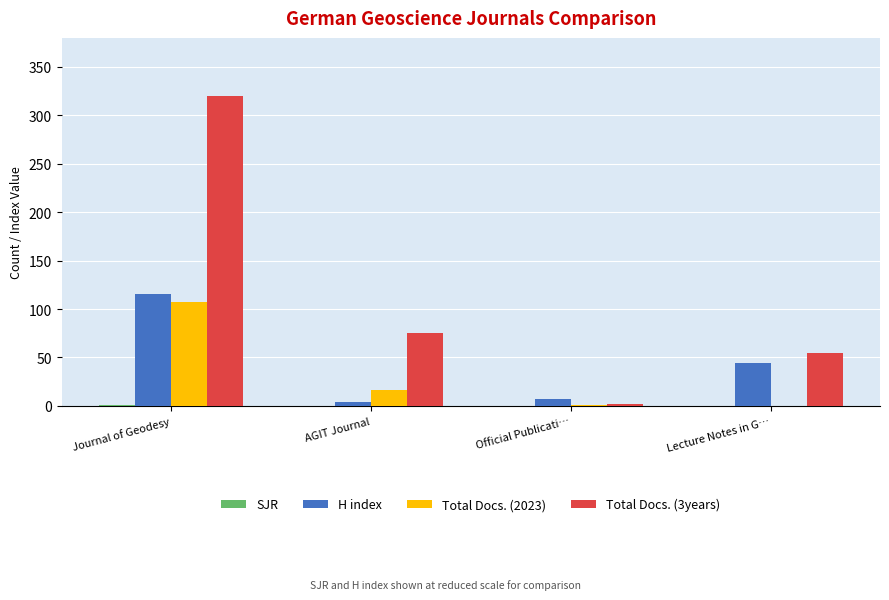

The H index series shows 12.3 at Lecture Notes in G…. True or false?

False